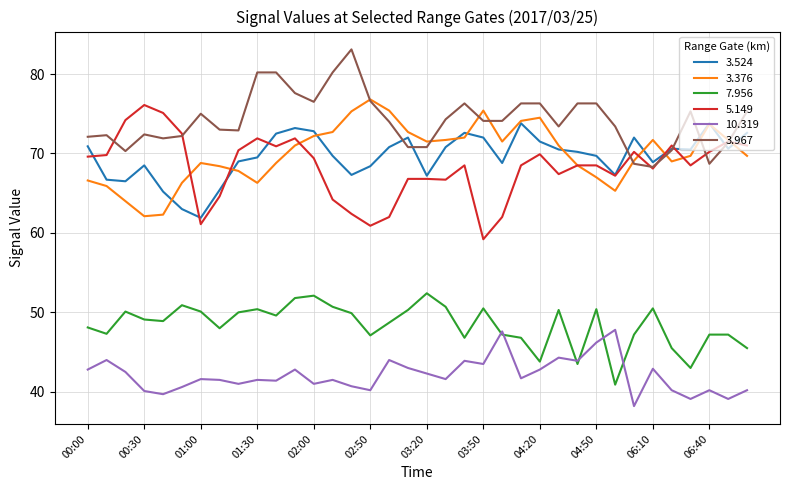

Does the chart display data point markers on the line(s)?

No